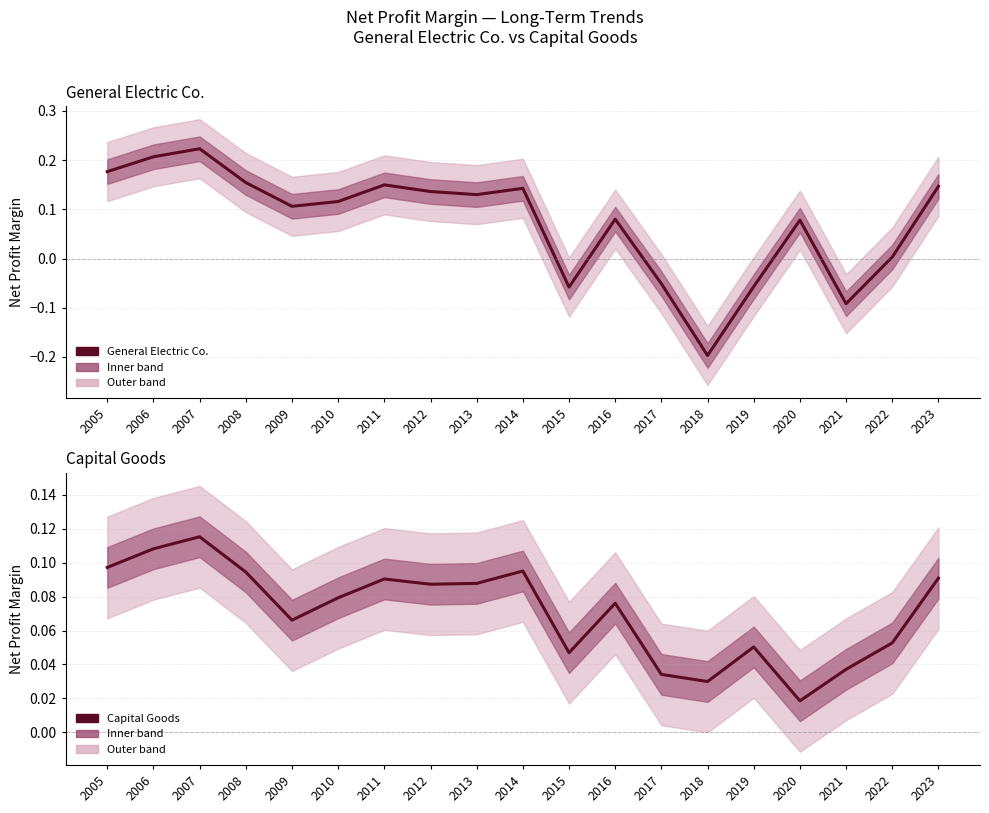

At 2021, list the series in order from smallest to largest.

General Electric Co., Capital Goods